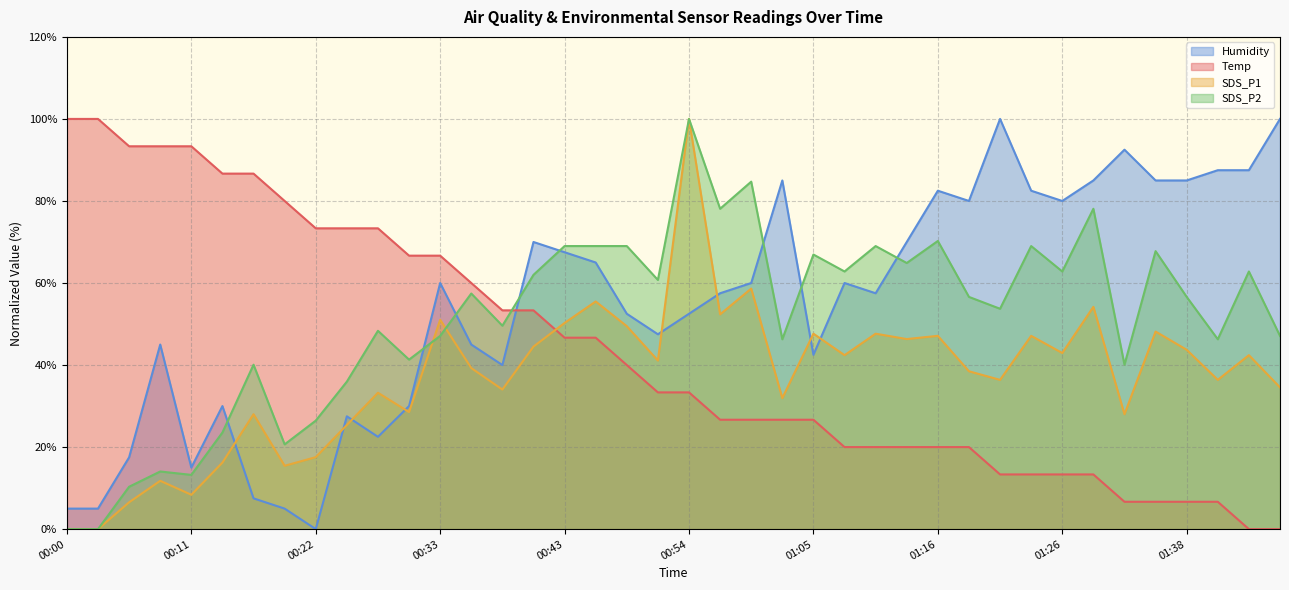

Reading right to left, transcribe all the data shown in this chart.

SDS_P1: 01:46=34.6	01:43=42.4	01:40=36.4	01:38=43.7	01:35=48.2	01:32=28.0	01:29=54.2	01:26=42.9	01:24=47.1	01:21=36.4	01:18=38.5	01:16=47.1	01:13=46.3	01:10=47.6	01:07=42.4	01:05=47.6	01:02=31.9	00:59=58.6	00:57=52.4	00:54=100.0	00:51=41.1	00:48=49.5	00:46=55.5	00:43=50.3	00:41=44.5	00:38=34.0	00:35=39.3	00:33=51.0	00:30=28.5	00:27=33.2	00:25=25.4	00:22=17.5	00:19=15.4	00:17=28.0	00:14=16.2	00:11=8.4	00:08=11.8	00:06=6.5	00:03=0.0	00:00=0.0
SDS_P2: 01:46=47.1	01:43=62.8	01:40=46.3	01:38=56.6	01:35=67.8	01:32=40.1	01:29=78.1	01:26=62.8	01:24=69.0	01:21=53.7	01:18=56.6	01:16=70.2	01:13=64.9	01:10=69.0	01:07=62.8	01:05=66.9	01:02=46.3	00:59=84.7	00:57=78.1	00:54=100.0	00:51=60.7	00:48=69.0	00:46=69.0	00:43=69.0	00:41=62.0	00:38=49.6	00:35=57.4	00:33=47.1	00:30=41.3	00:27=48.3	00:25=36.0	00:22=26.4	00:19=20.7	00:17=40.1	00:14=23.6	00:11=13.2	00:08=14.0	00:06=10.3	00:03=0.0	00:00=0.0
Temp: 01:46=0.0	01:43=0.0	01:40=6.7	01:38=6.7	01:35=6.7	01:32=6.7	01:29=13.3	01:26=13.3	01:24=13.3	01:21=13.3	01:18=20.0	01:16=20.0	01:13=20.0	01:10=20.0	01:07=20.0	01:05=26.7	01:02=26.7	00:59=26.7	00:57=26.7	00:54=33.3	00:51=33.3	00:48=40.0	00:46=46.7	00:43=46.7	00:41=53.3	00:38=53.3	00:35=60.0	00:33=66.7	00:30=66.7	00:27=73.3	00:25=73.3	00:22=73.3	00:19=80.0	00:17=86.7	00:14=86.7	00:11=93.3	00:08=93.3	00:06=93.3	00:03=100.0	00:00=100.0
Humidity: 01:46=100.0	01:43=87.5	01:40=87.5	01:38=85.0	01:35=85.0	01:32=92.5	01:29=85.0	01:26=80.0	01:24=82.5	01:21=100.0	01:18=80.0	01:16=82.5	01:13=70.0	01:10=57.5	01:07=60.0	01:05=42.5	01:02=85.0	00:59=60.0	00:57=57.5	00:54=52.5	00:51=47.5	00:48=52.5	00:46=65.0	00:43=67.5	00:41=70.0	00:38=40.0	00:35=45.0	00:33=60.0	00:30=30.0	00:27=22.5	00:25=27.5	00:22=0.0	00:19=5.0	00:17=7.5	00:14=30.0	00:11=15.0	00:08=45.0	00:06=17.5	00:03=5.0	00:00=5.0